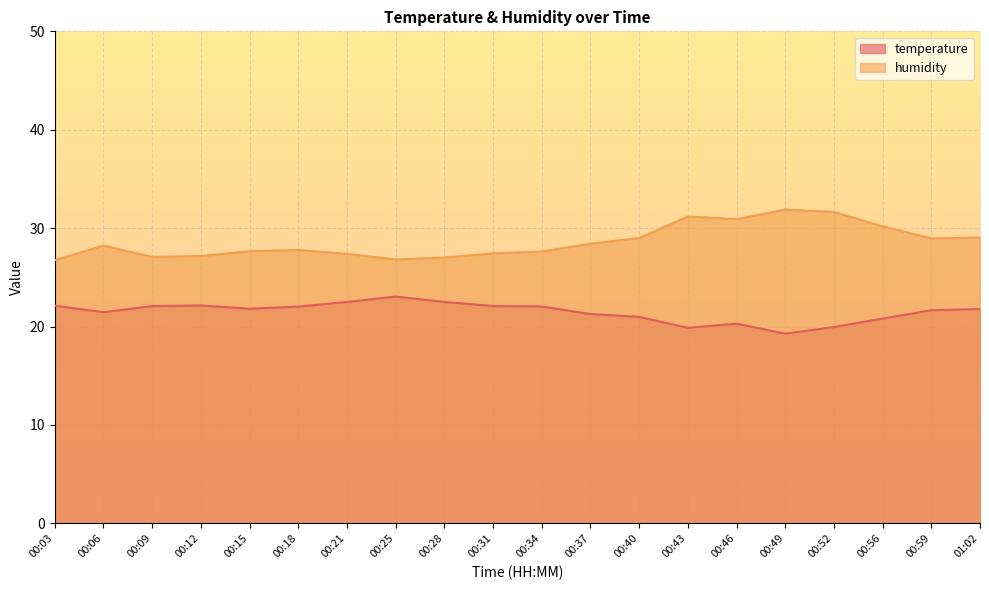

True or false: temperature and humidity cross at least once.

False